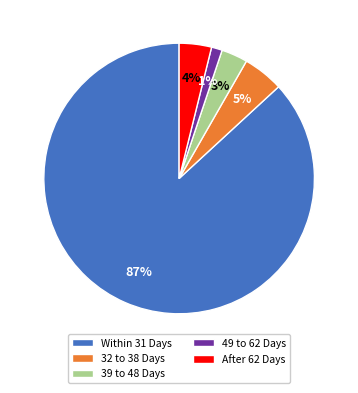

Rank the categories by value from lowest to highest.

49 to 62 Days, 39 to 48 Days, After 62 Days, 32 to 38 Days, Within 31 Days